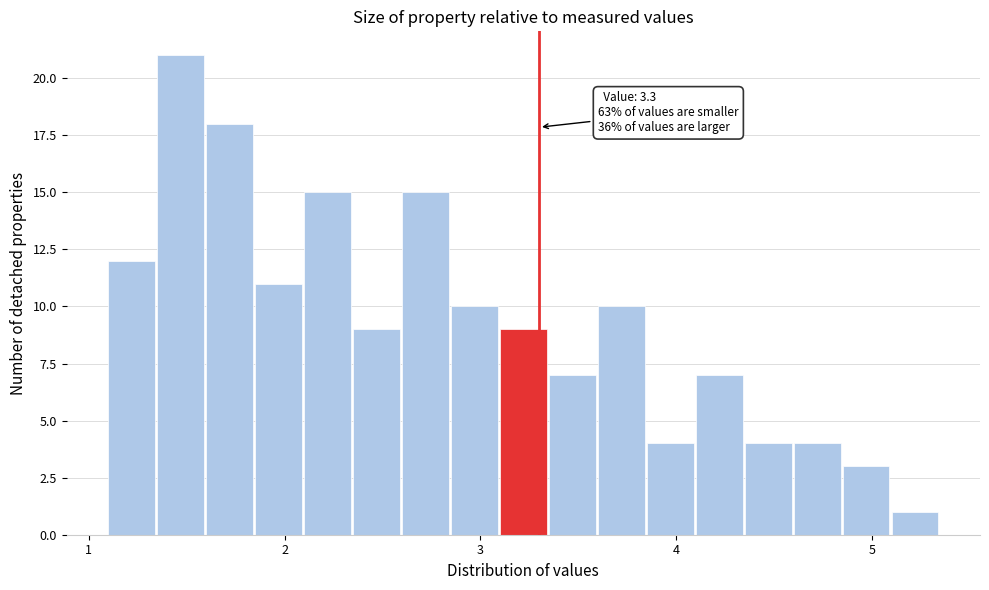

Around what value on the x-axis is the tallest bar? Give the approximate position of its centre, as read against the axis.

1.5